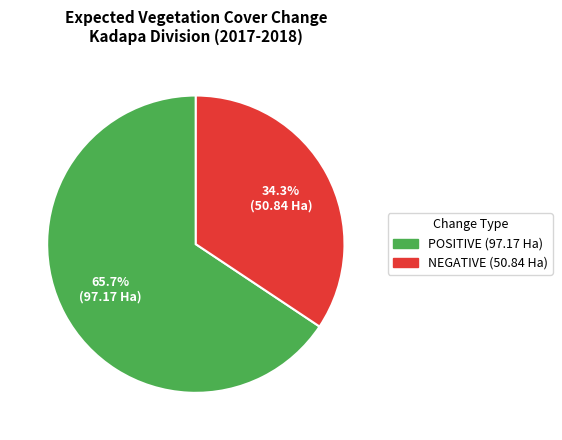

What is the ratio of the value at NEGATIVE (50.84 Ha) to the value at POSITIVE (97.17 Ha)?

0.5